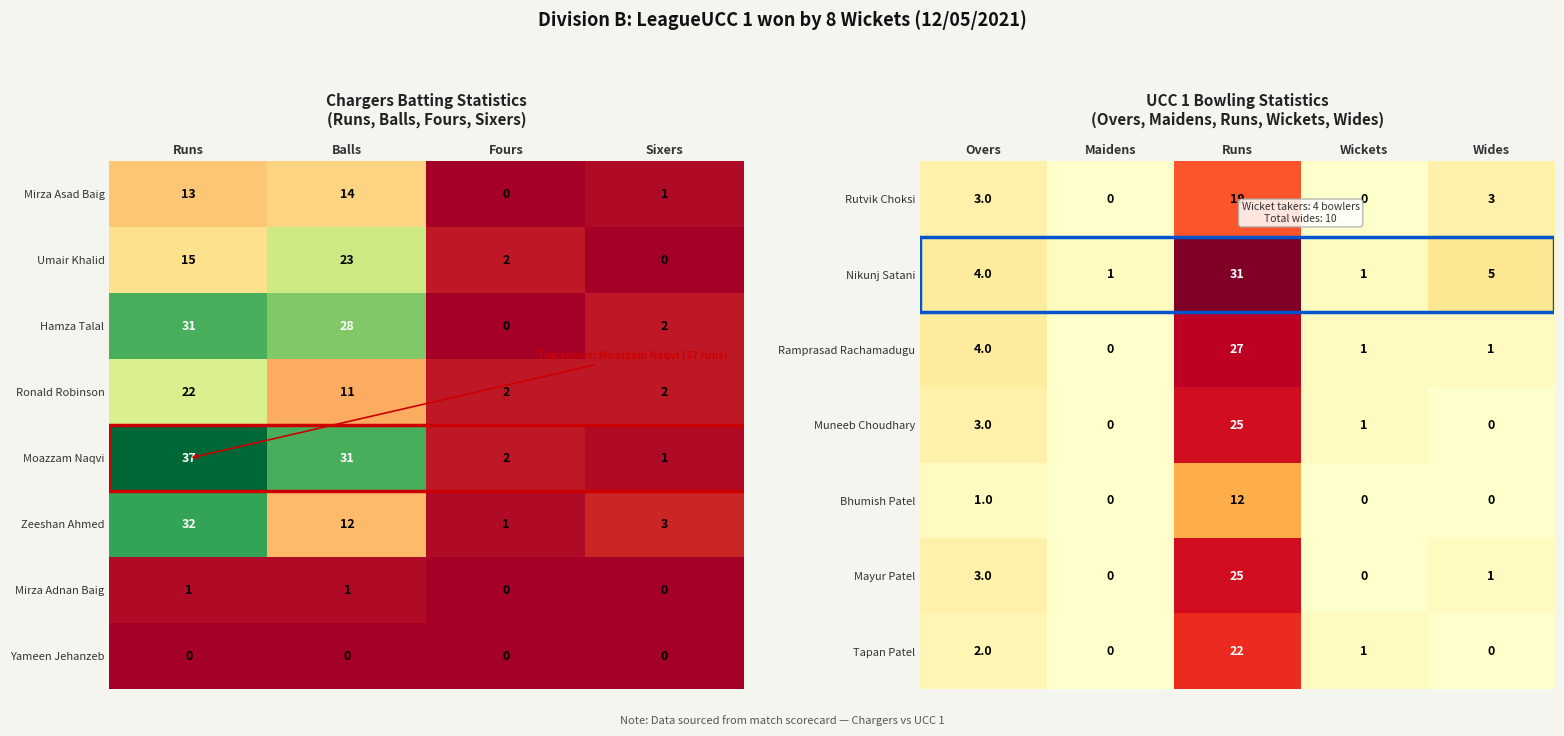

Where does the Mirza Asad Baig series first go above 13?

Balls